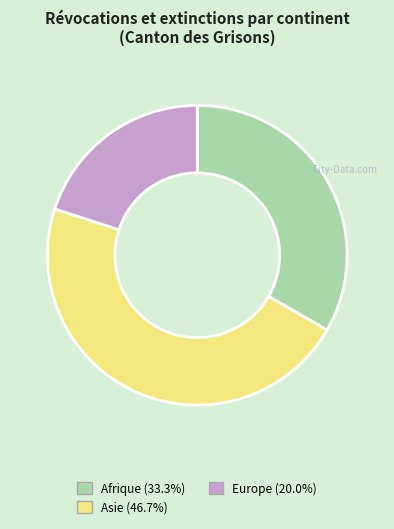

Does any single category account for the majority?

No